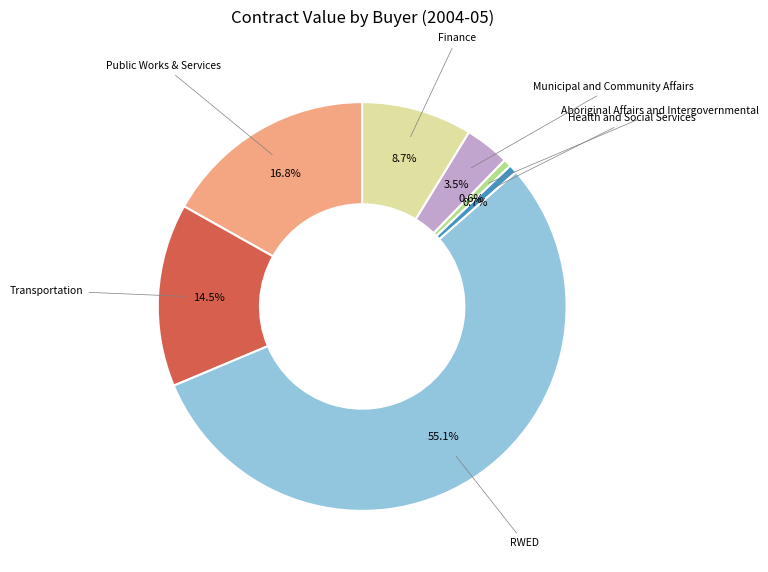

True or false: RWED accounts for 55% of the total.

True